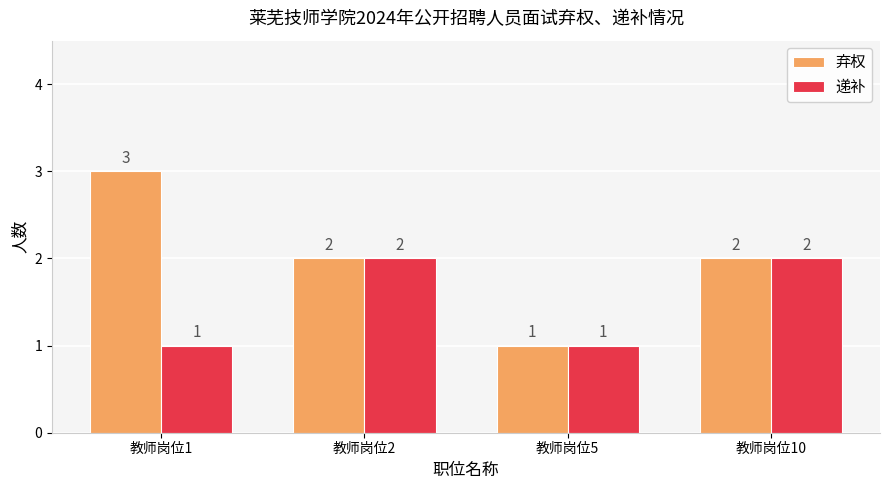

What is the sum of all 递补 values?

6